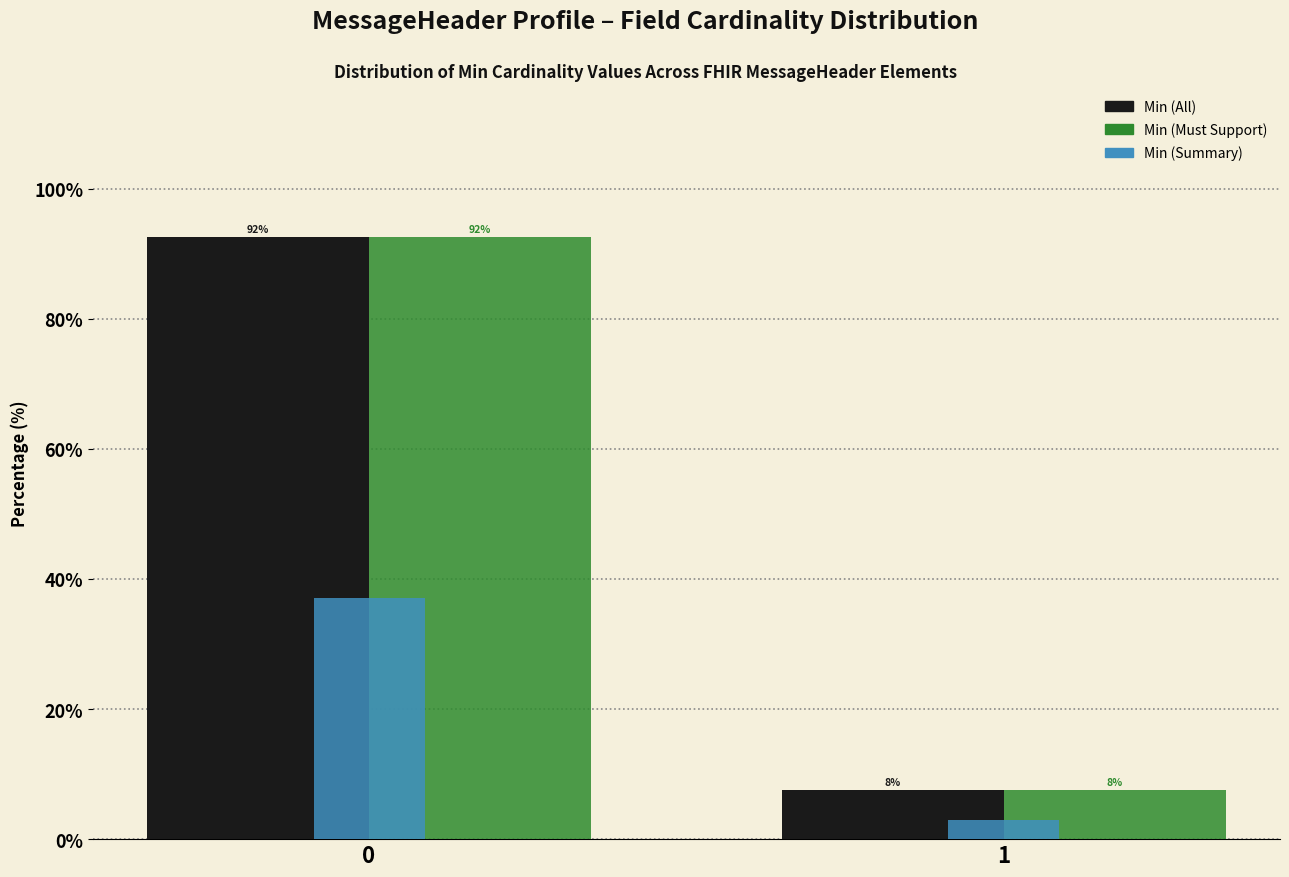

Are the bars grouped side by side (vs. stacked)?

Yes